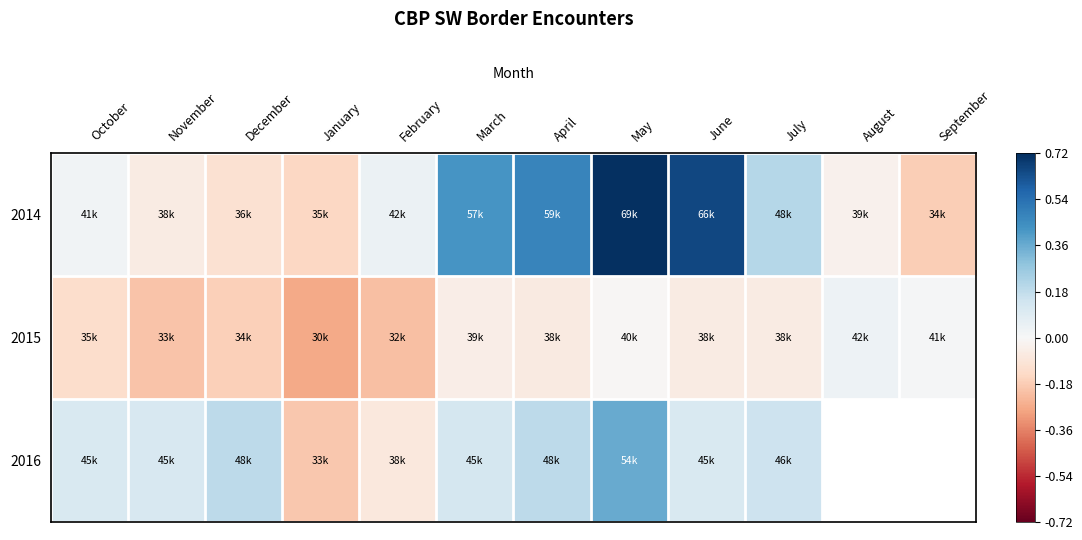

How many categories are shown in the chart?

12